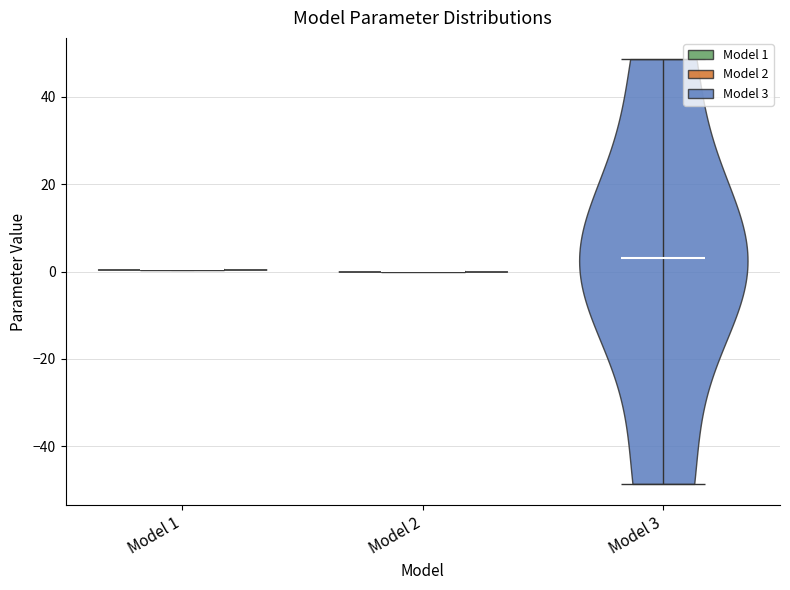

Which violin has the highest median line?

Model 3